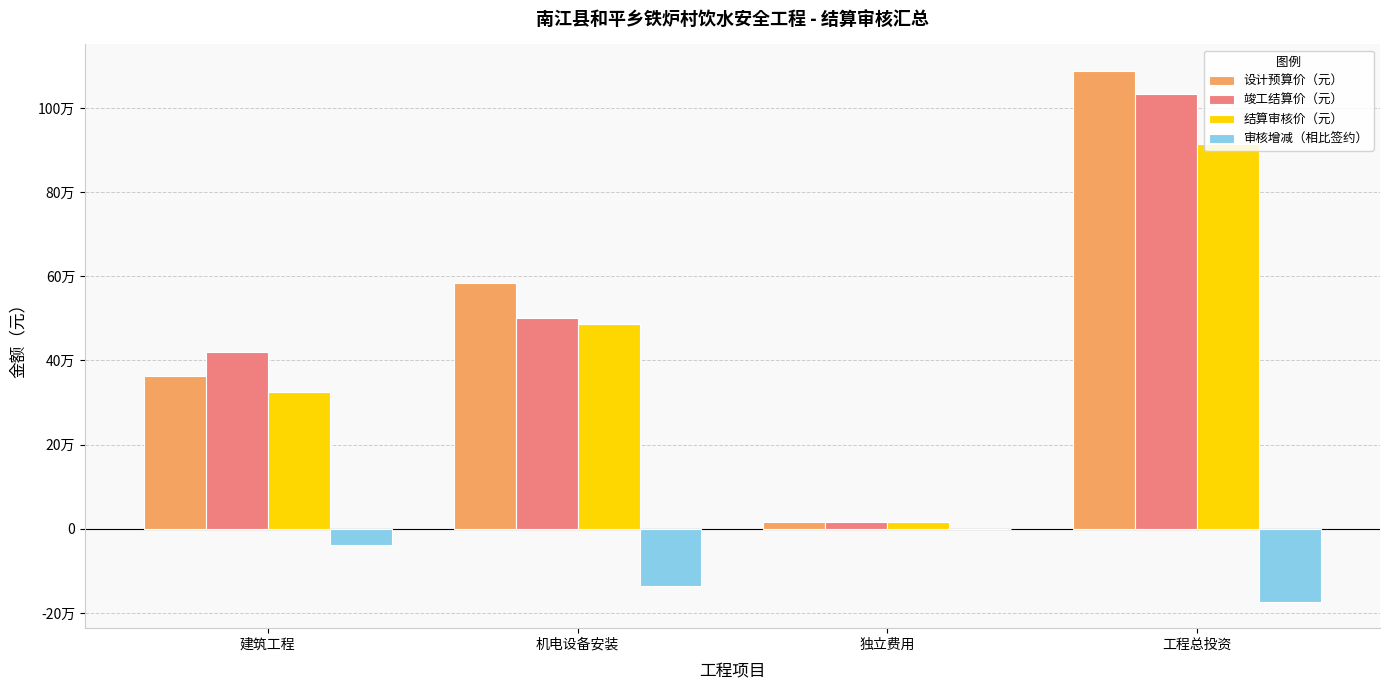

Which label corresponds to the largest value in the chart?

工程总投资